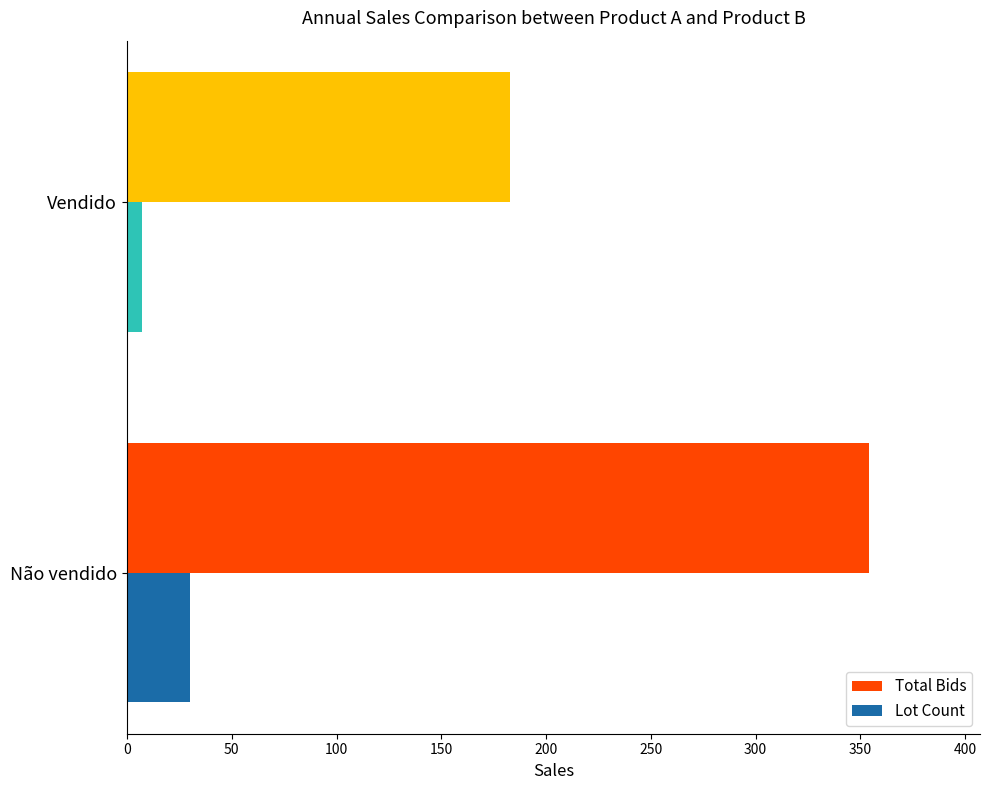

Which series has the largest range (max minus min)?

Total Bids